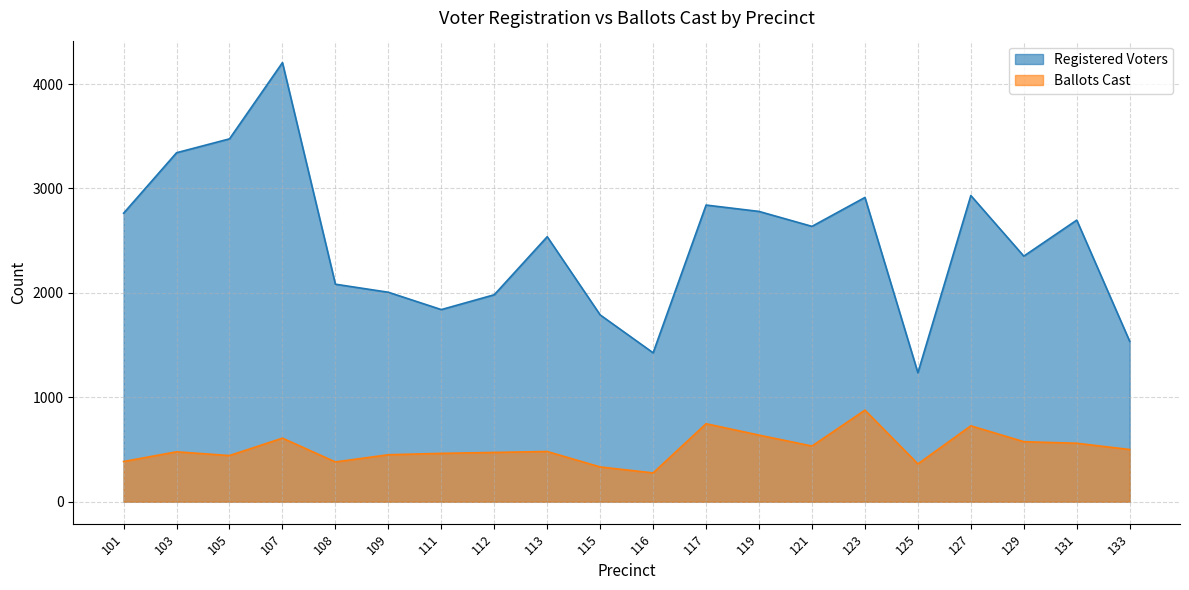

Is it true that Registered Voters equals 3980 at 119?

False